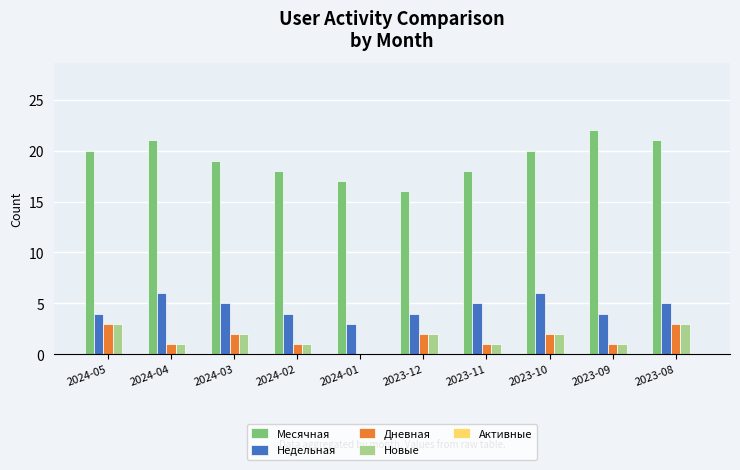

Which label corresponds to the largest value in the chart?

2023-09